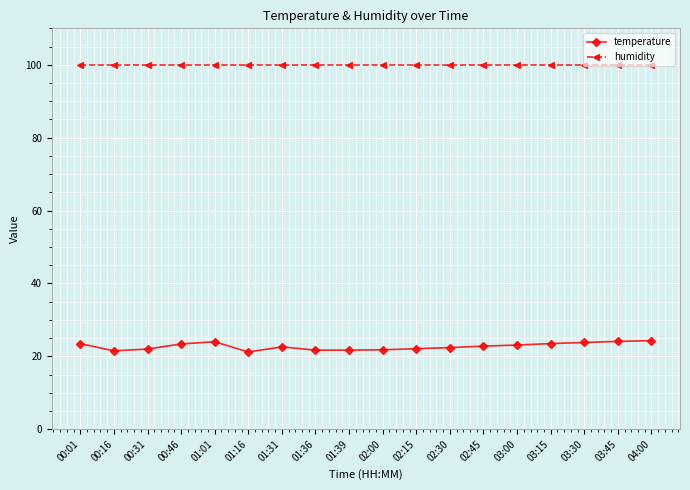

What is the average value of the temperature series?

22.8